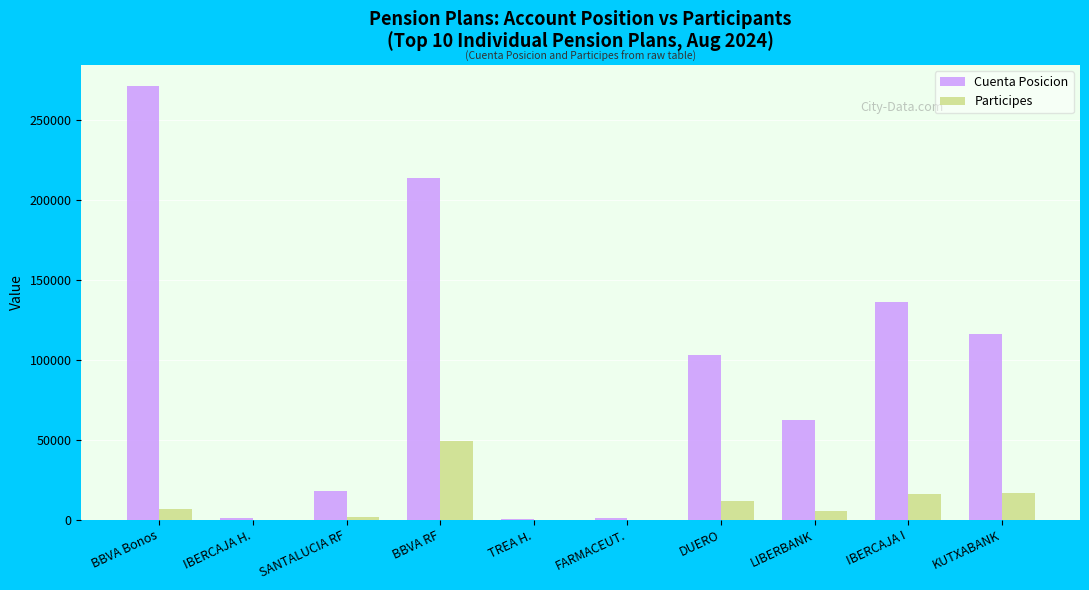

Between BBVA Bonos and LIBERBANK, which series saw the biggest shift?

Cuenta Posicion